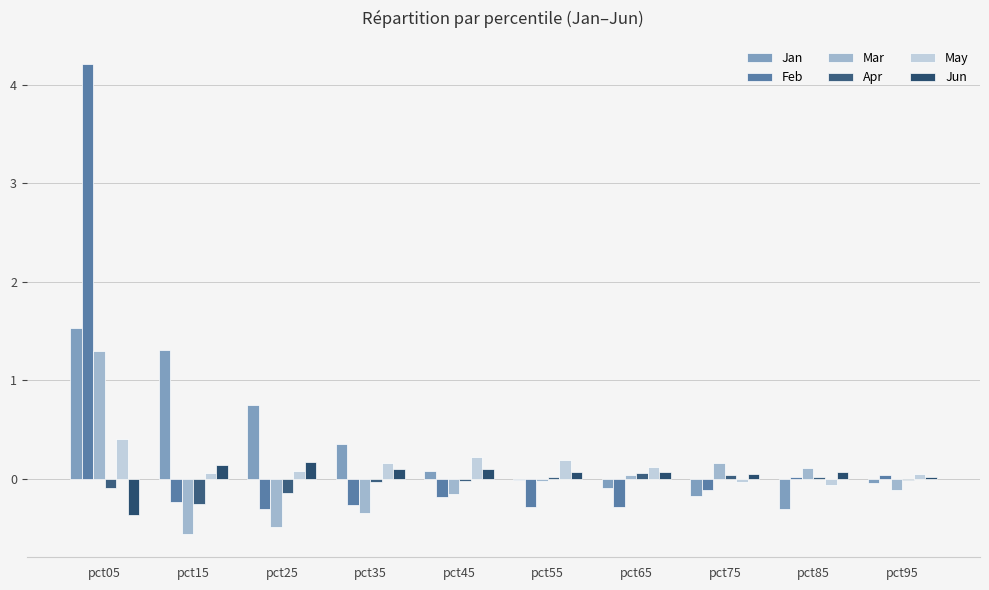

True or false: Feb has a value of -0.2 at pct45.

True